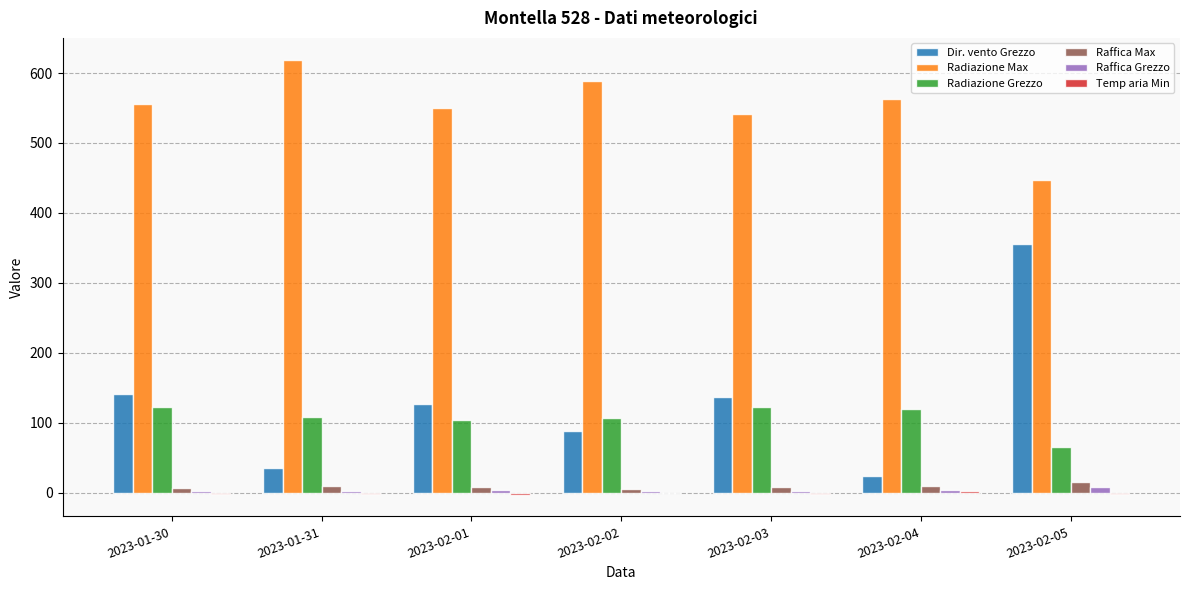

Are the bars grouped side by side (vs. stacked)?

Yes